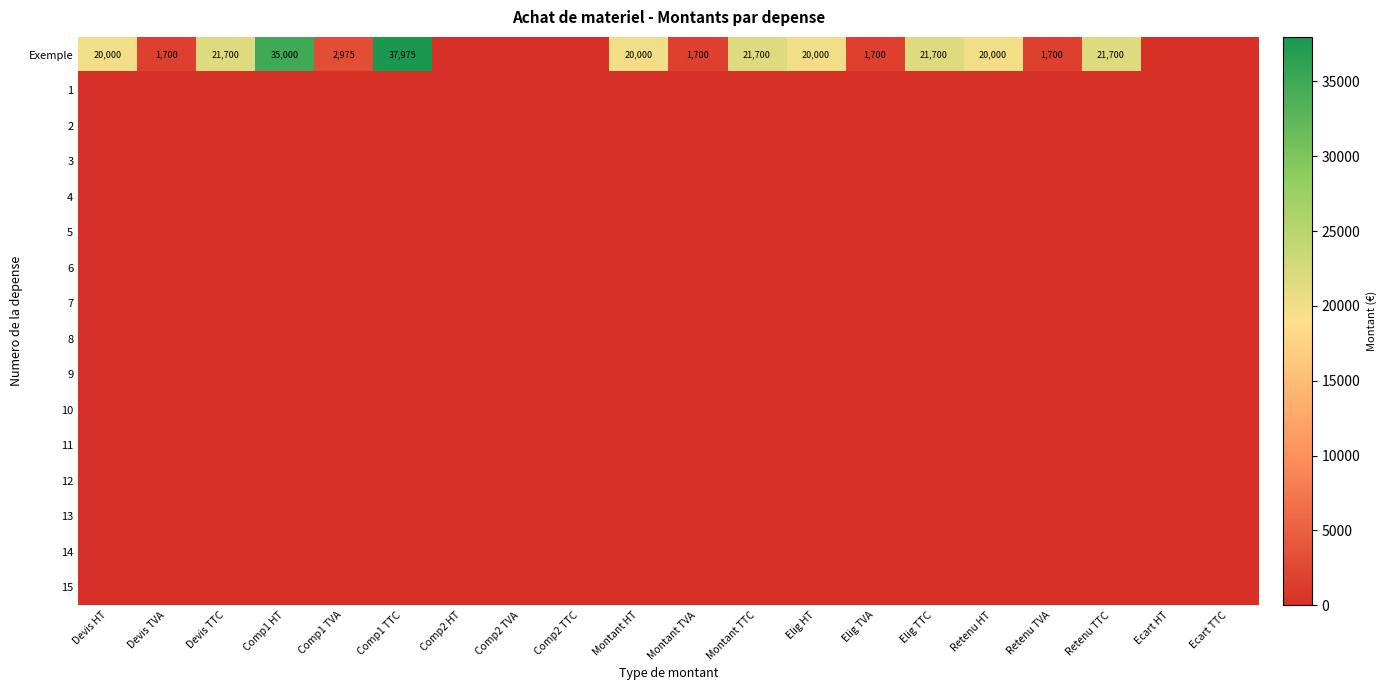

What is the total value across all series at Retenu HT?

20000